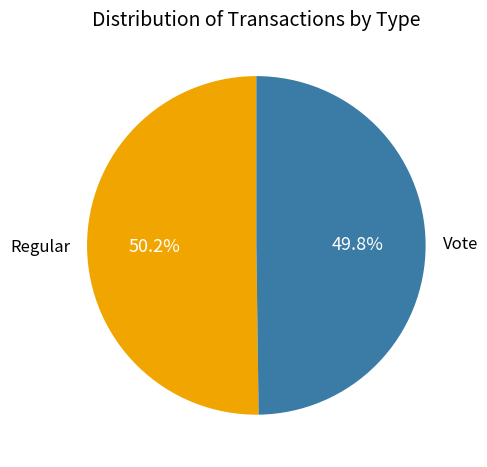

Is there a majority slice in this chart?

Yes